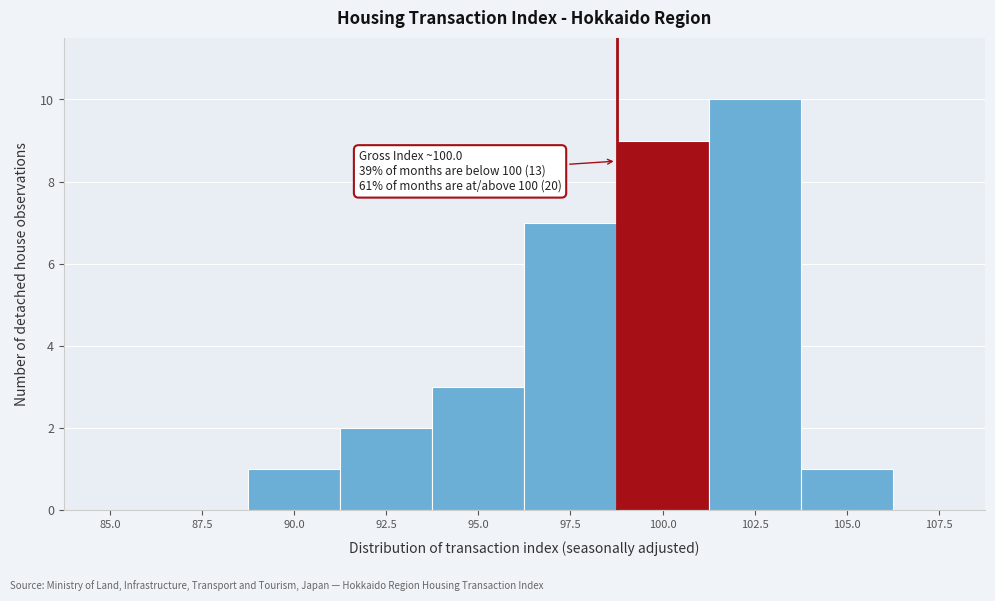

Reading left to right, what are all the values shown in this chart?

85.0=0	87.5=0	90.0=1	92.5=2	95.0=3	97.5=7	100.0=9	102.5=10	105.0=1	107.5=0